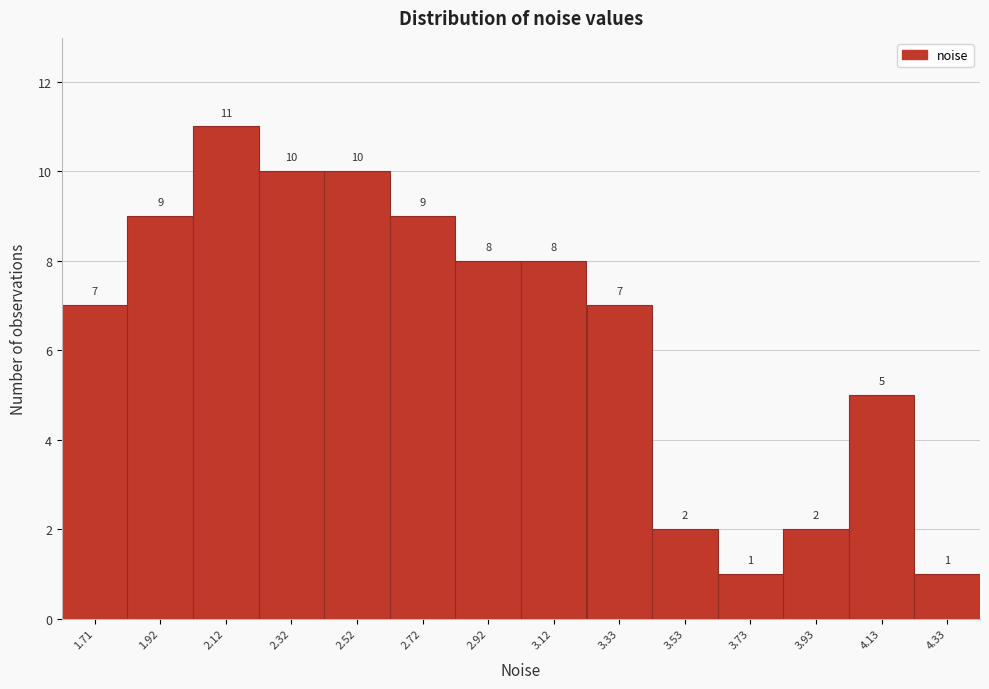

Reading right to left, what are all the values shown in this chart?

4.33=1	4.13=5	3.93=2	3.73=1	3.53=2	3.33=7	3.12=8	2.92=8	2.72=9	2.52=10	2.32=10	2.12=11	1.92=9	1.71=7